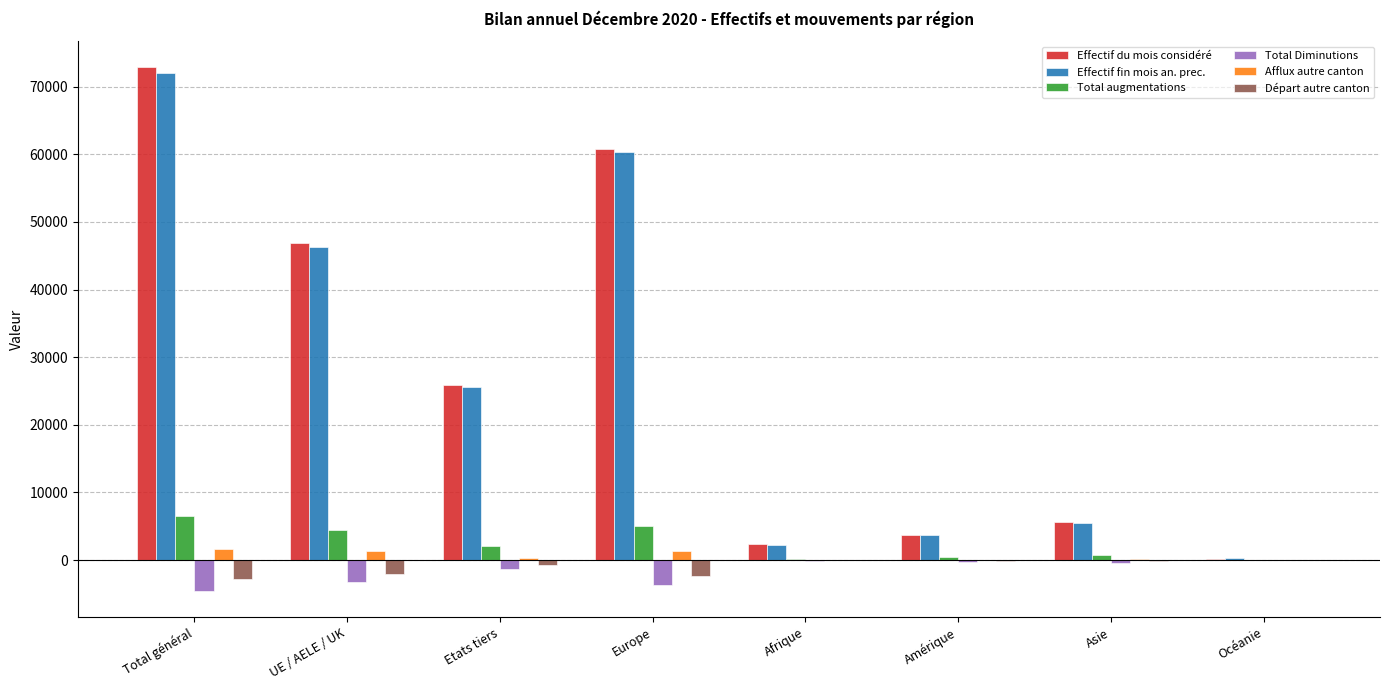

What is the sum of all Effectif fin mois an. prec. values?

215930